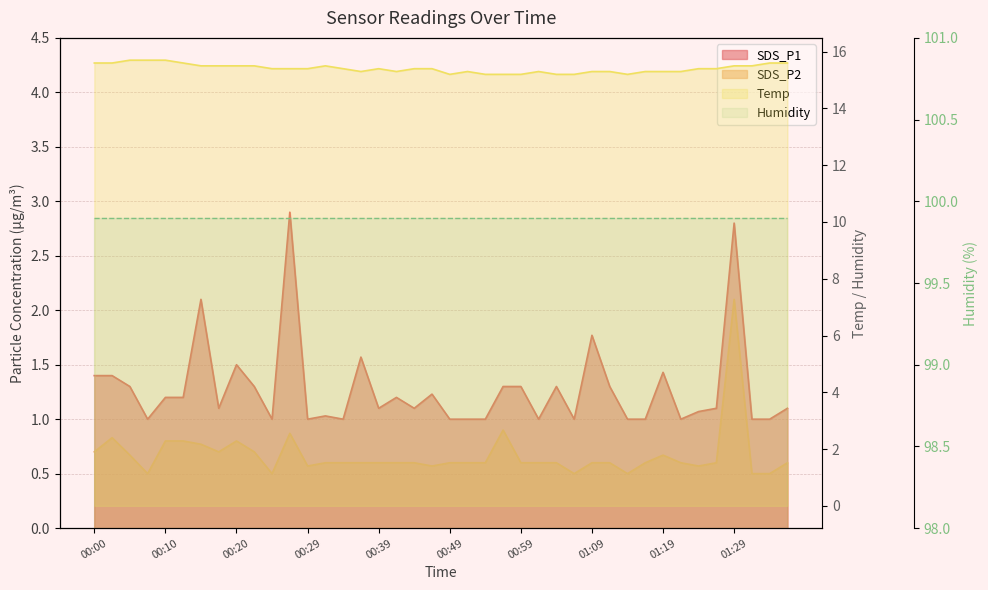

What is the value of the SDS_P2 point at the 22nd from the left?

0.6